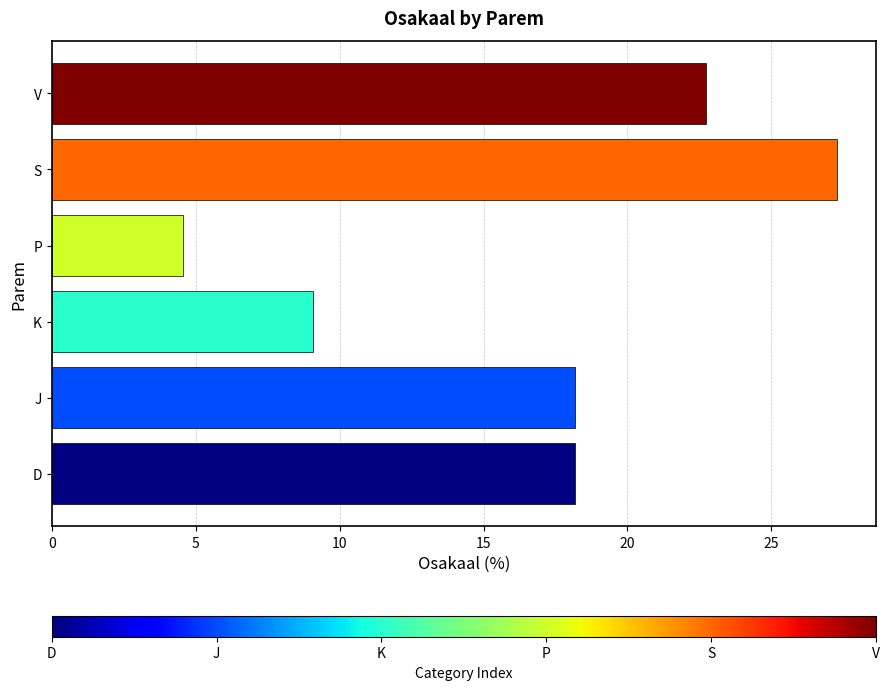

What is the smallest value displayed?

4.5